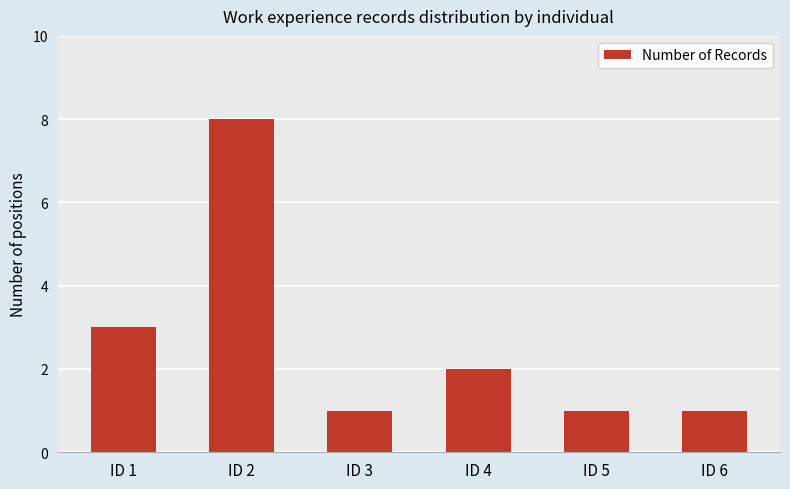

Which label corresponds to the largest value in the chart?

ID 2